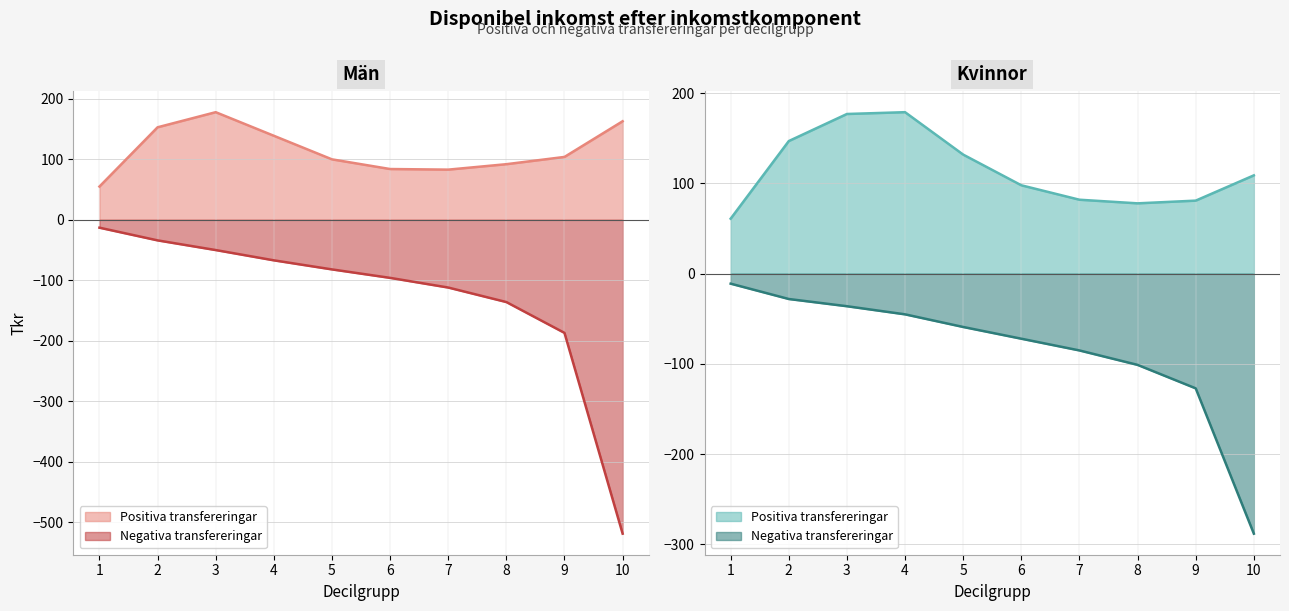

Which series changed the most between 2 and 10?

Män - Negativa transfereringar